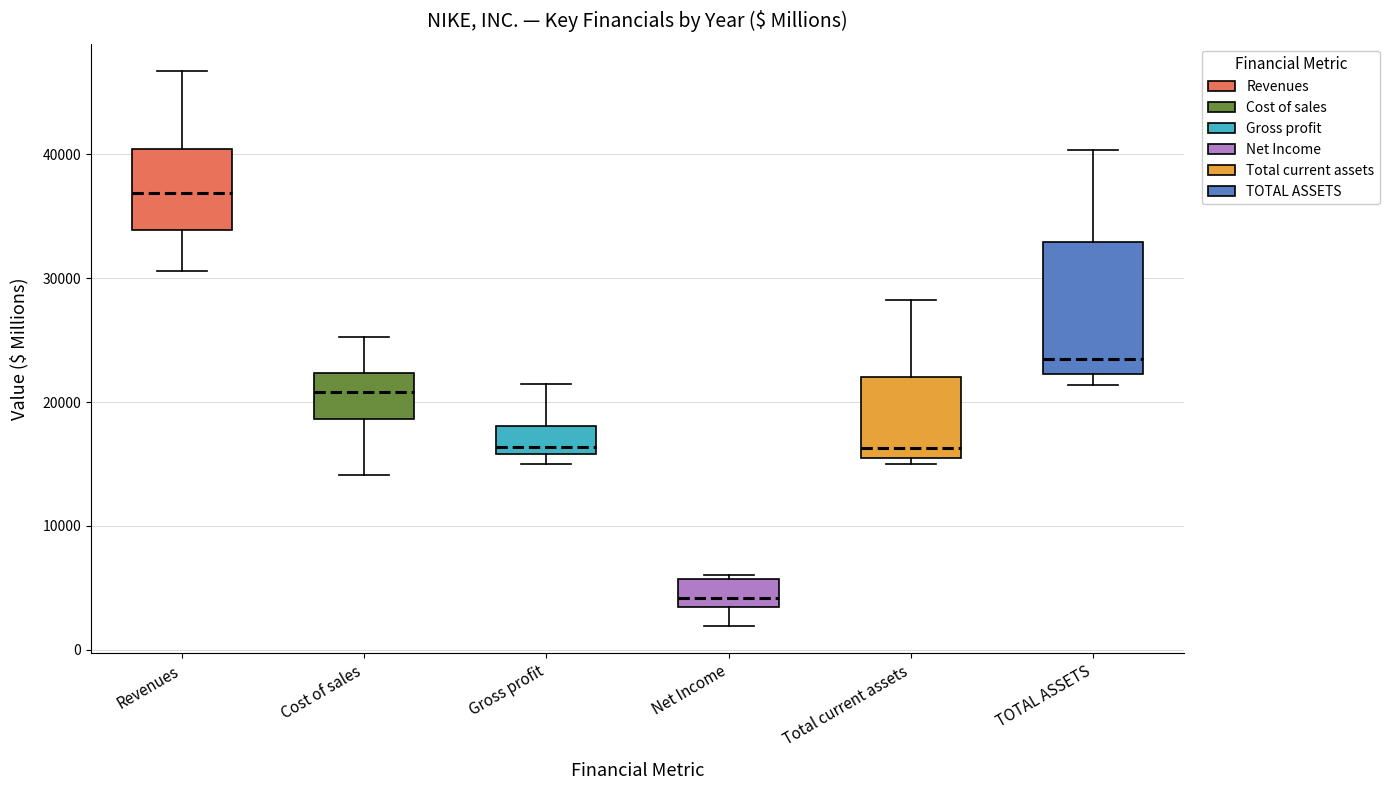

Reading left to right, transcribe this box plot: for each box, give where its median line is, the range the box spans, and where its two whiskers end, as read against the y-axis. The values are not printed on the chart, so give them approximately, as read against the axis.

Revenues: median 37000, box 34000 to 40000, whiskers 31000 to 47000
Cost of sales: median 21000, box 19000 to 22000, whiskers 14000 to 25000
Gross profit: median 16000 (just above the box's lower edge), box 16000 to 18000, whiskers 15000 to 21000
Net Income: median 4000, box 3000 to 6000, whiskers 2000 to 6000 (just above the box's upper edge)
Total current assets: median 16000, box 15000 to 22000, whiskers 15000 (just below the box's lower edge) to 28000
TOTAL ASSETS: median 23000, box 22000 to 33000, whiskers 21000 to 40000